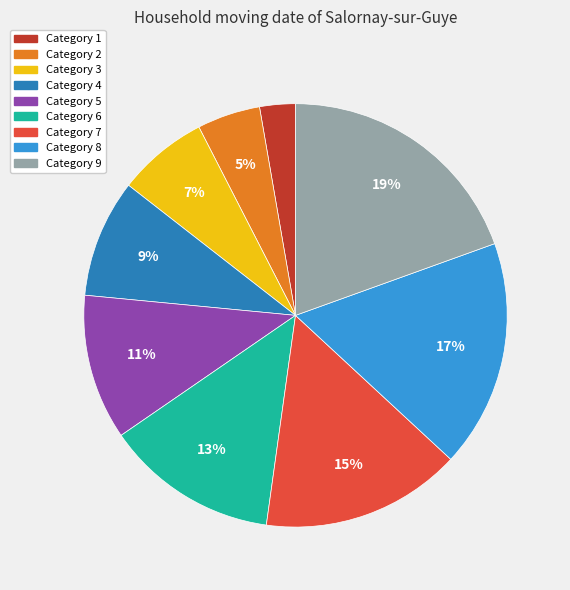

Is there a majority slice in this chart?

No